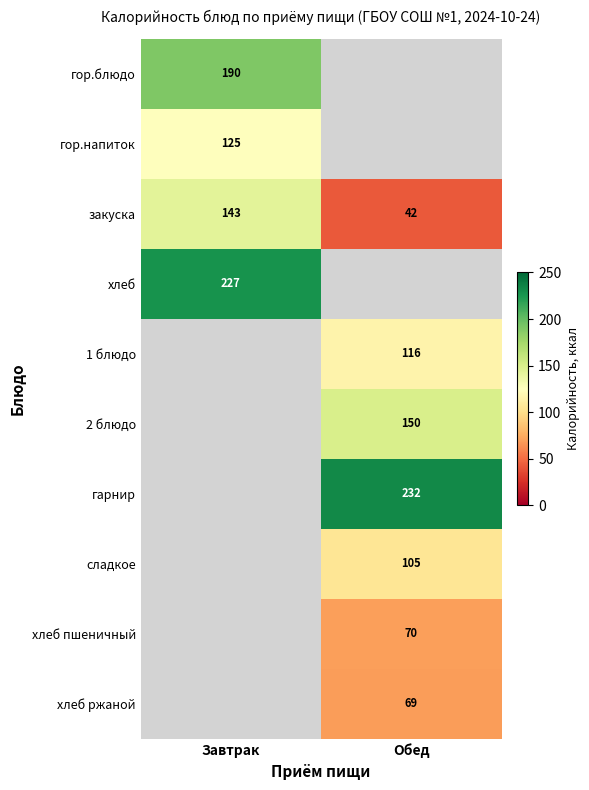

What is the sum of the закуска values at Завтрак and Обед?

185.0